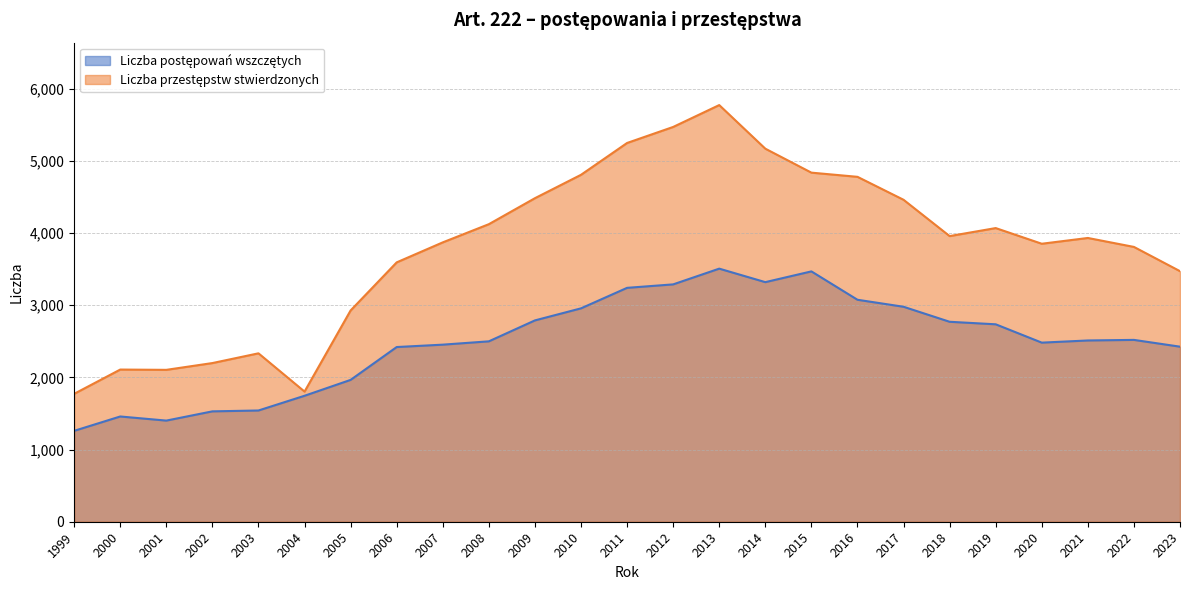

In Liczba postępowań wszczętych, how many points are higher than both neighbors (excluding endpoints)?

4